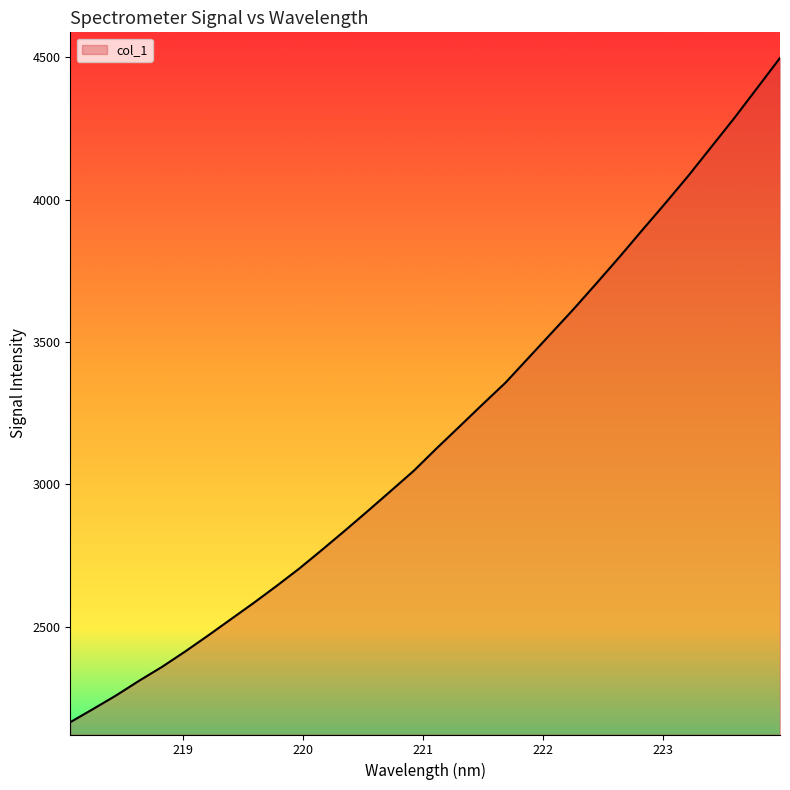

How many lines are shown in the chart?

1